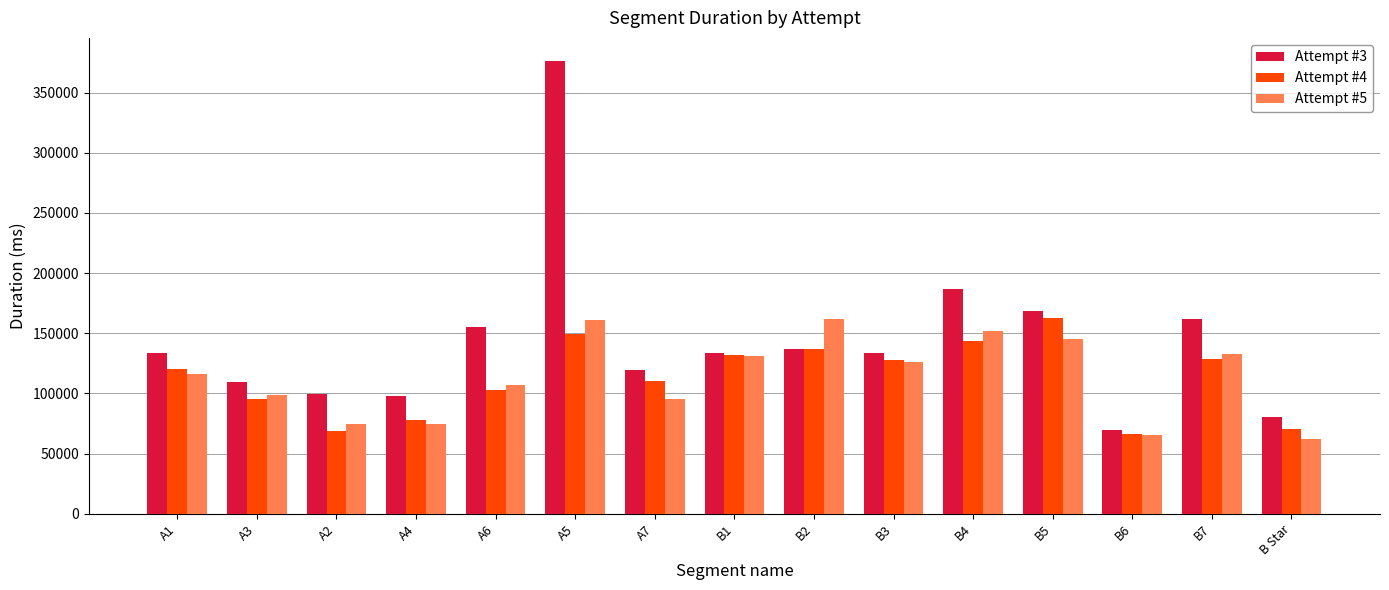

Where is Attempt #3 nearest to the value 223276?

B4